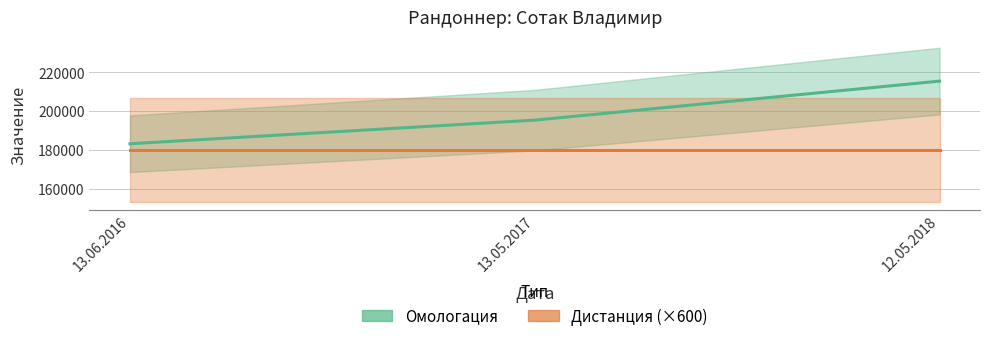

What is the value of the 2nd point from the left?

195360